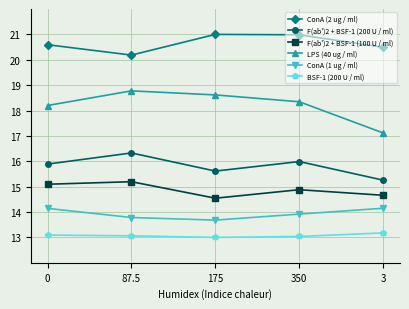

Where is ConA (2 ug / ml) nearest to the value 20?

87.5